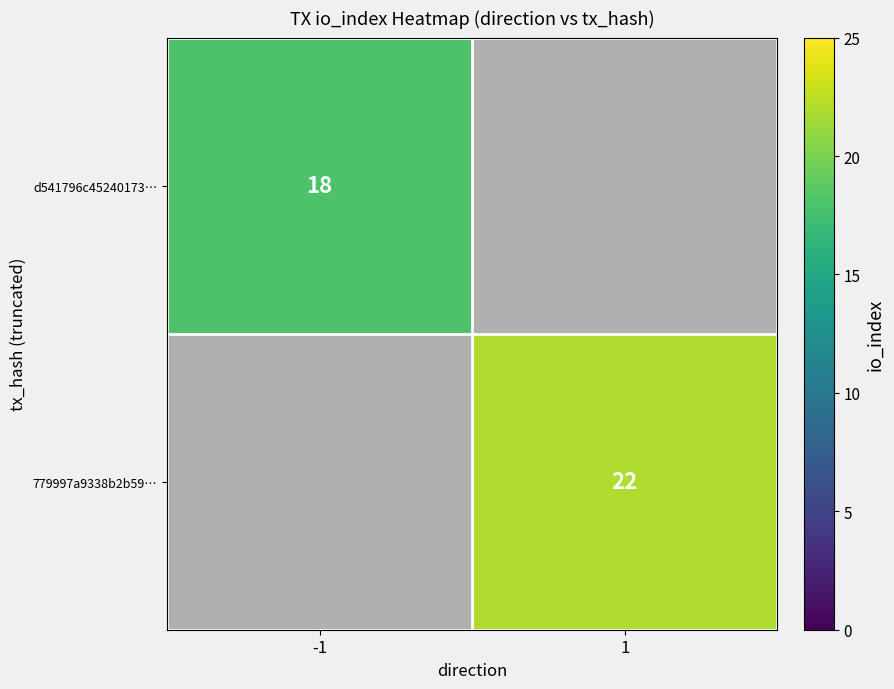

True or false: 779997a9338b2b59… has a value of 14.1 at 1.

False